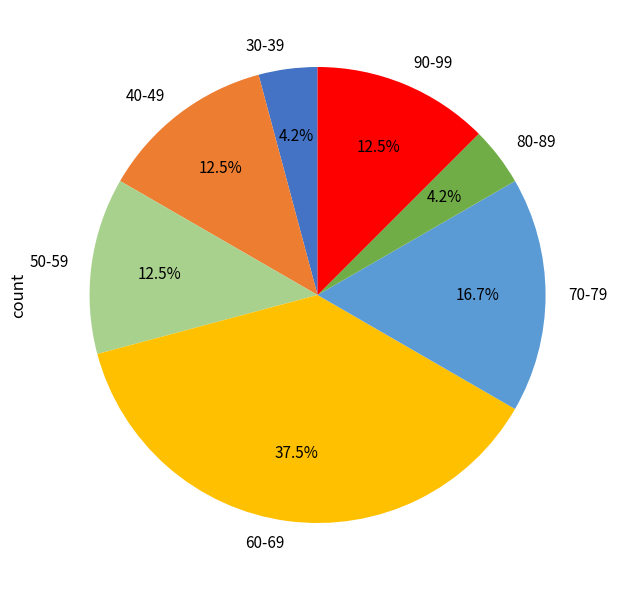

Is the sum of 60-69 and 70-79 greater than half?

Yes